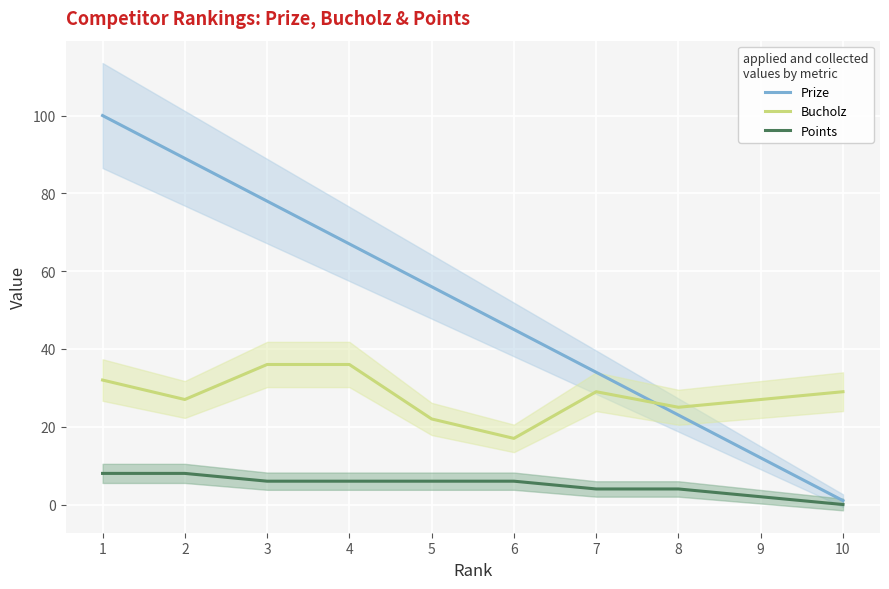

Which series has the largest range (max minus min)?

Prize